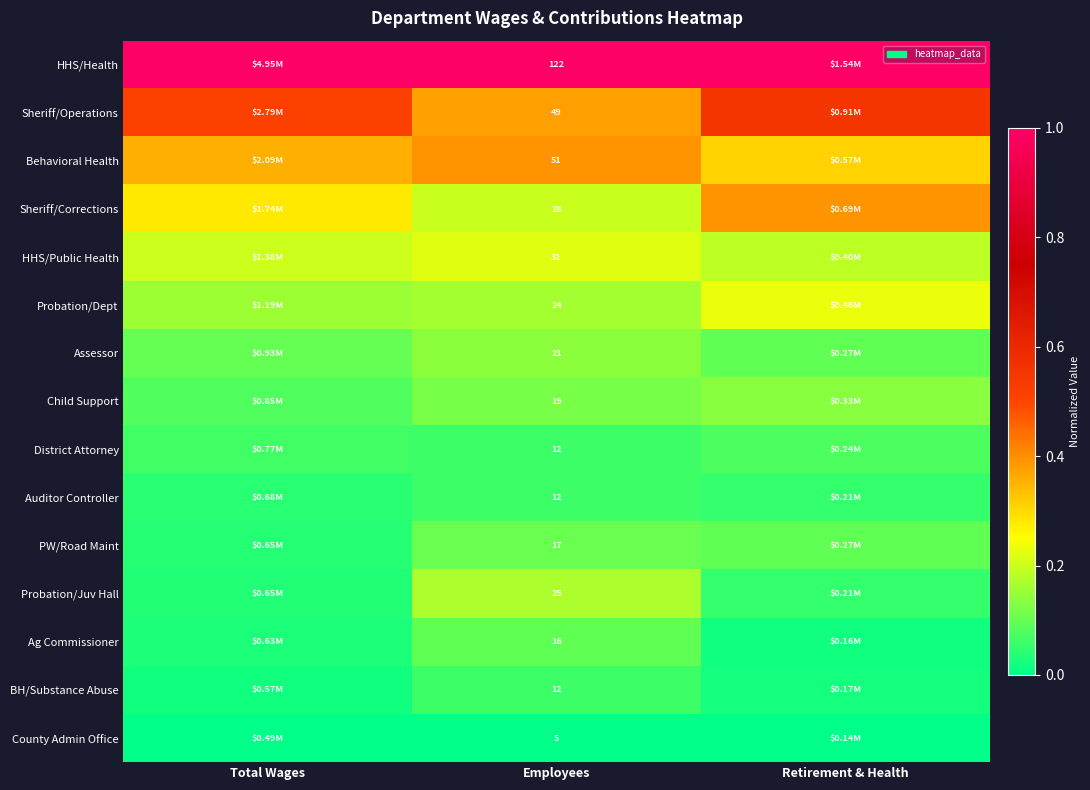

At how many categories does at least one series exceed 0?

3